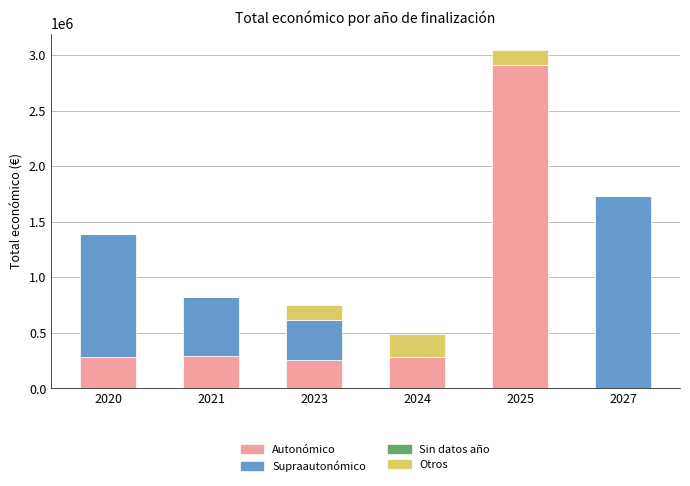

What is the sum of all Autonómico values?

4018239